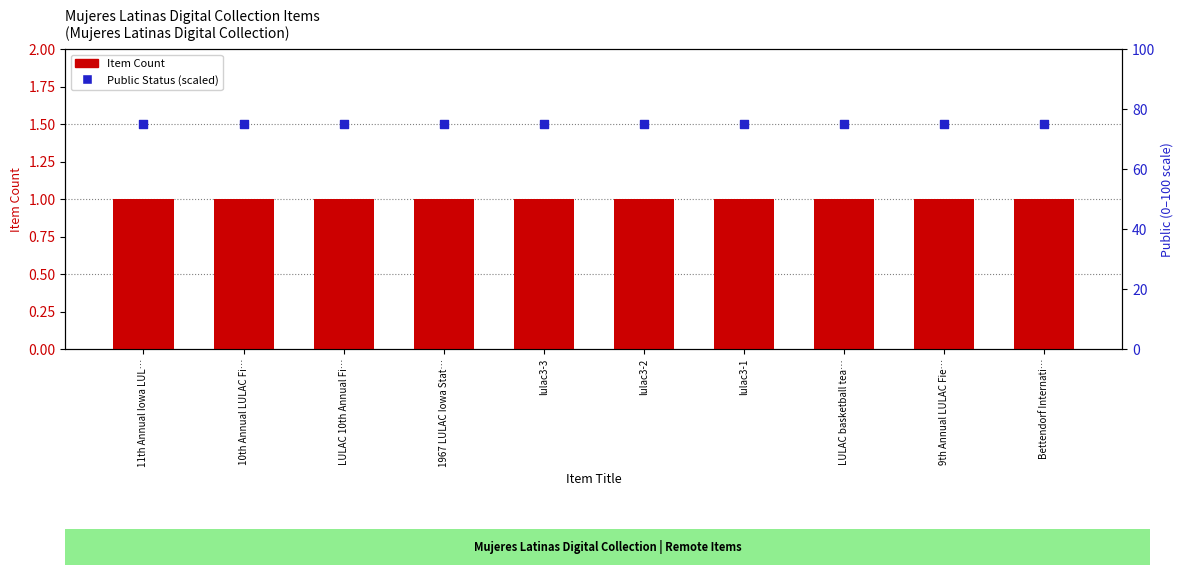

Which series contains the lowest Y value?

Item Count